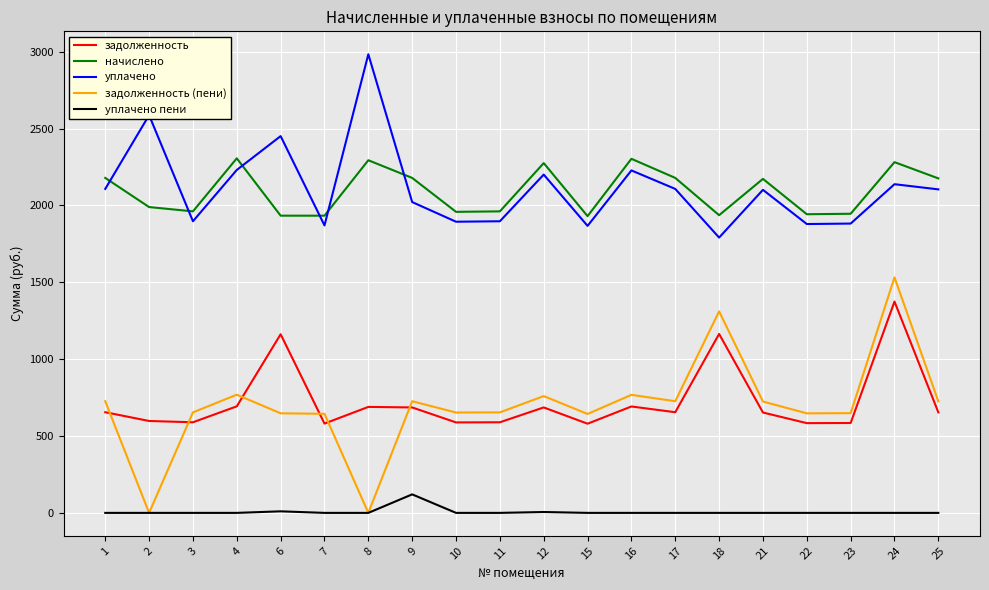

Which series has the widest spread of values?

задолженность (пени)